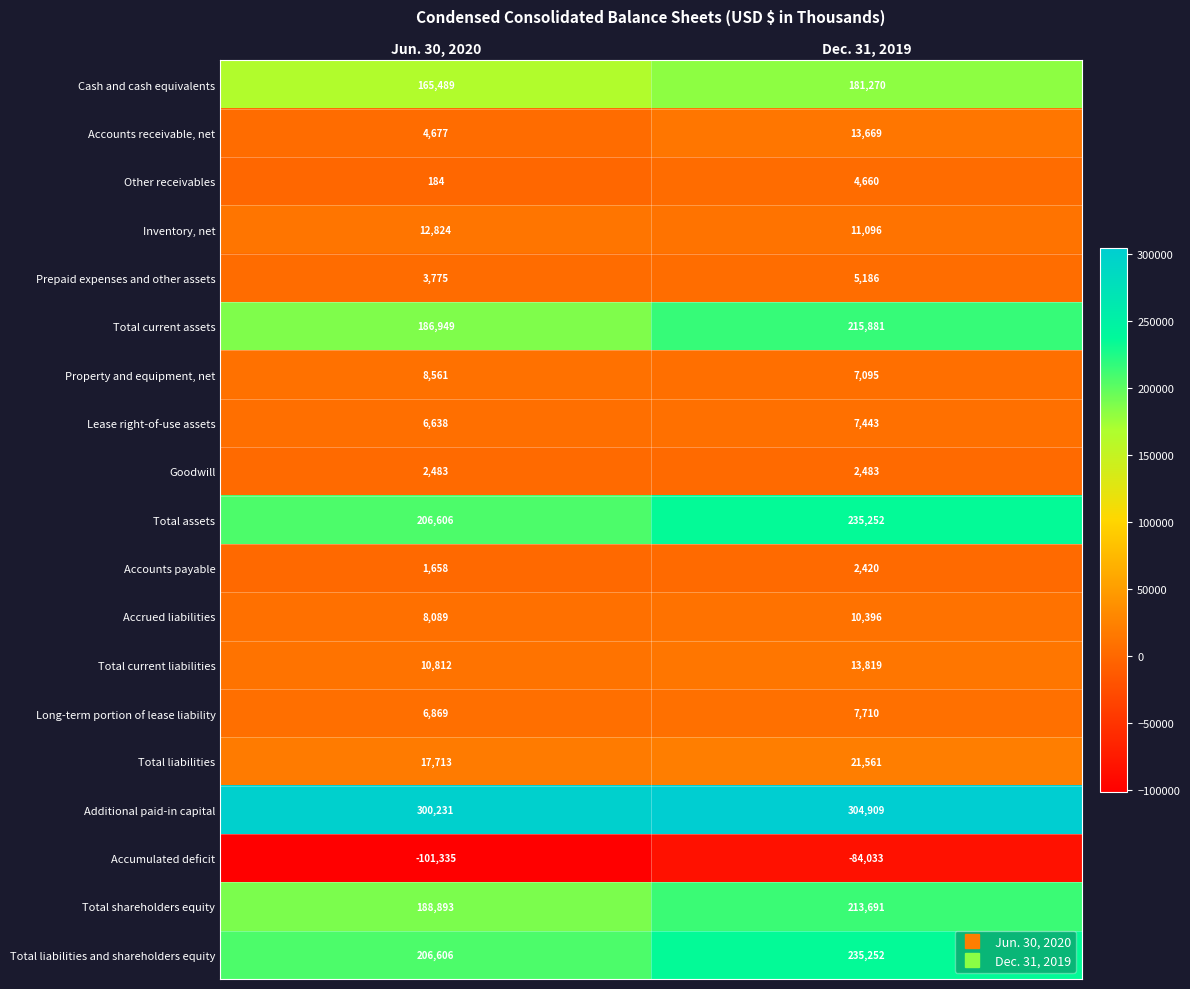

What is the difference between the highest and lowest values at Jun. 30, 2020?

401566